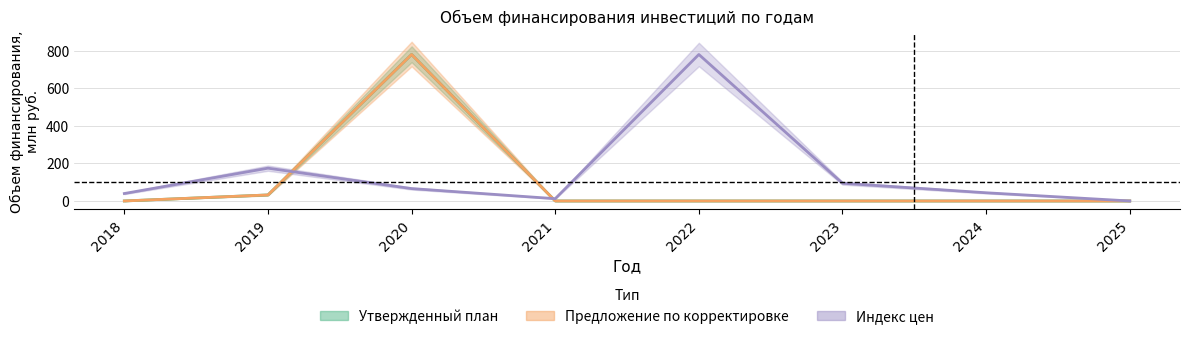

At which category is the sum across all series the highest?

2020